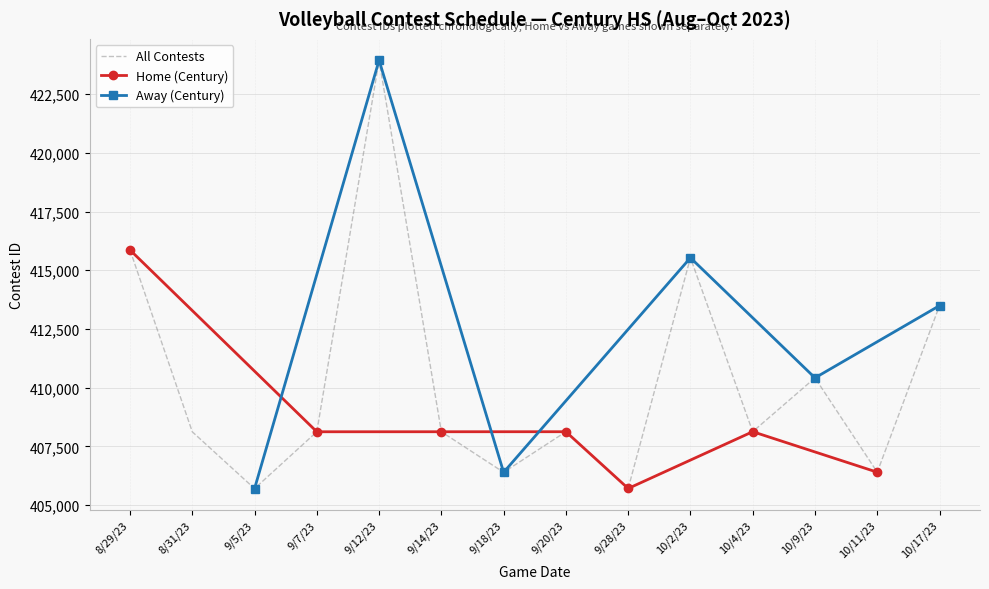

At which label does Home (Century) reach its minimum?

9/28/23